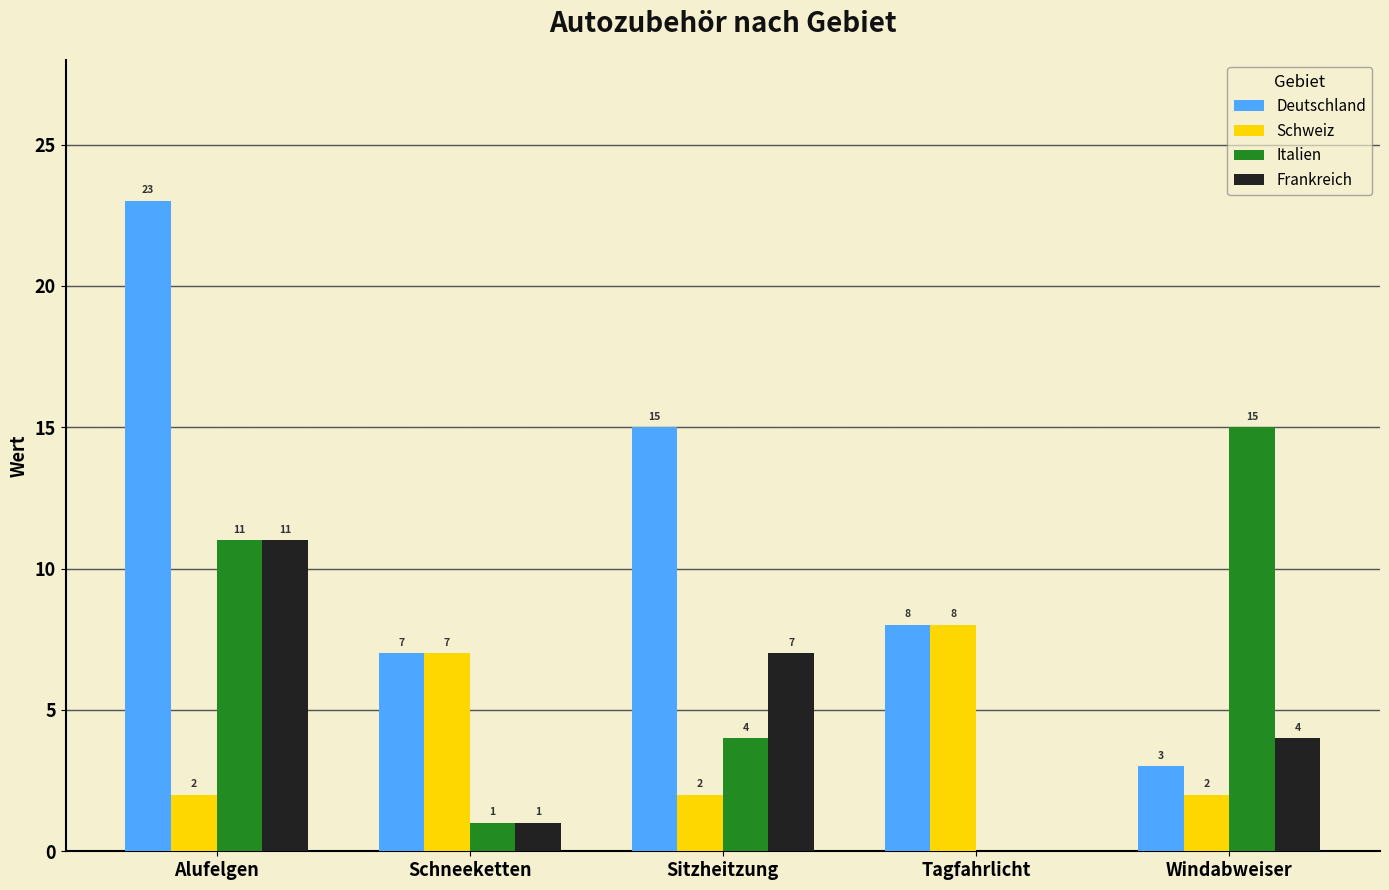

Which series has the widest spread of values?

Deutschland